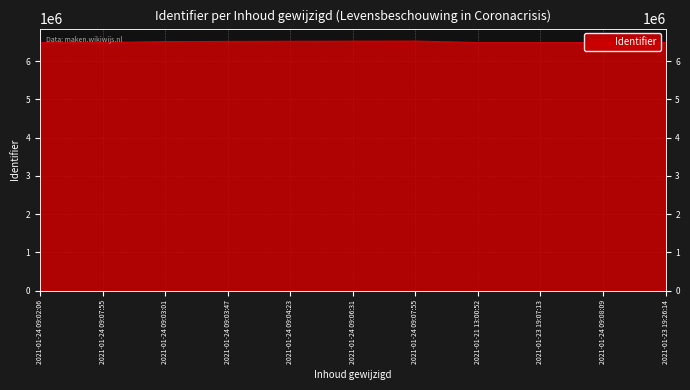

How many interior local peaks (higher than both neighbors) does the data have?

1